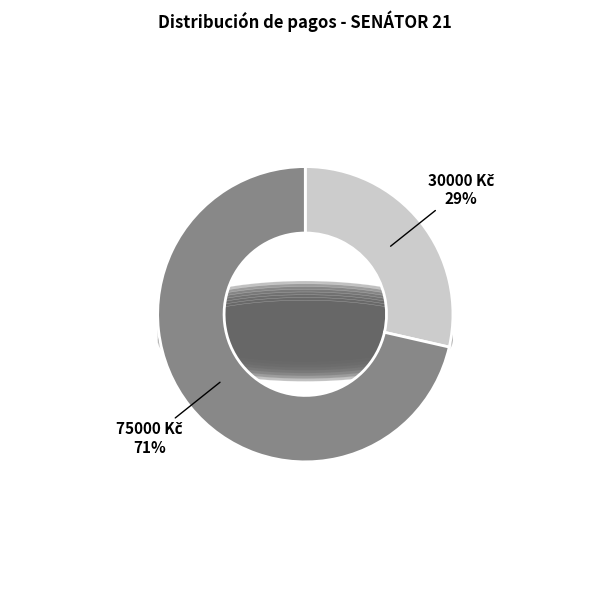

Does any single category account for the majority?

Yes